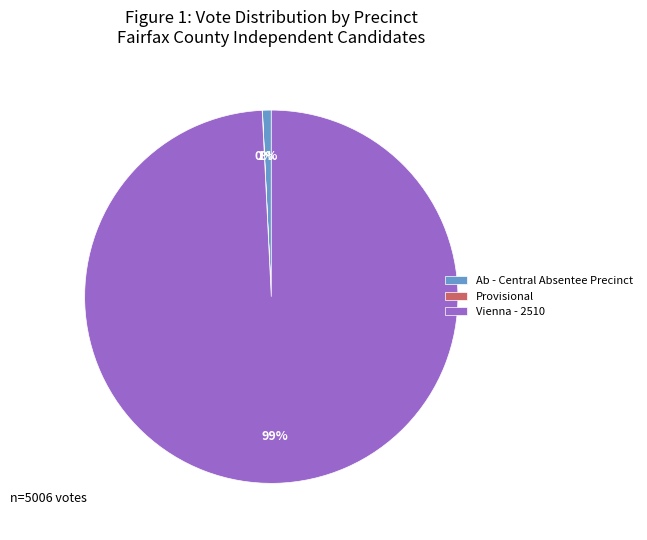

To the nearest percent, what is the difference between the largest and smallest slice percentages?

99%